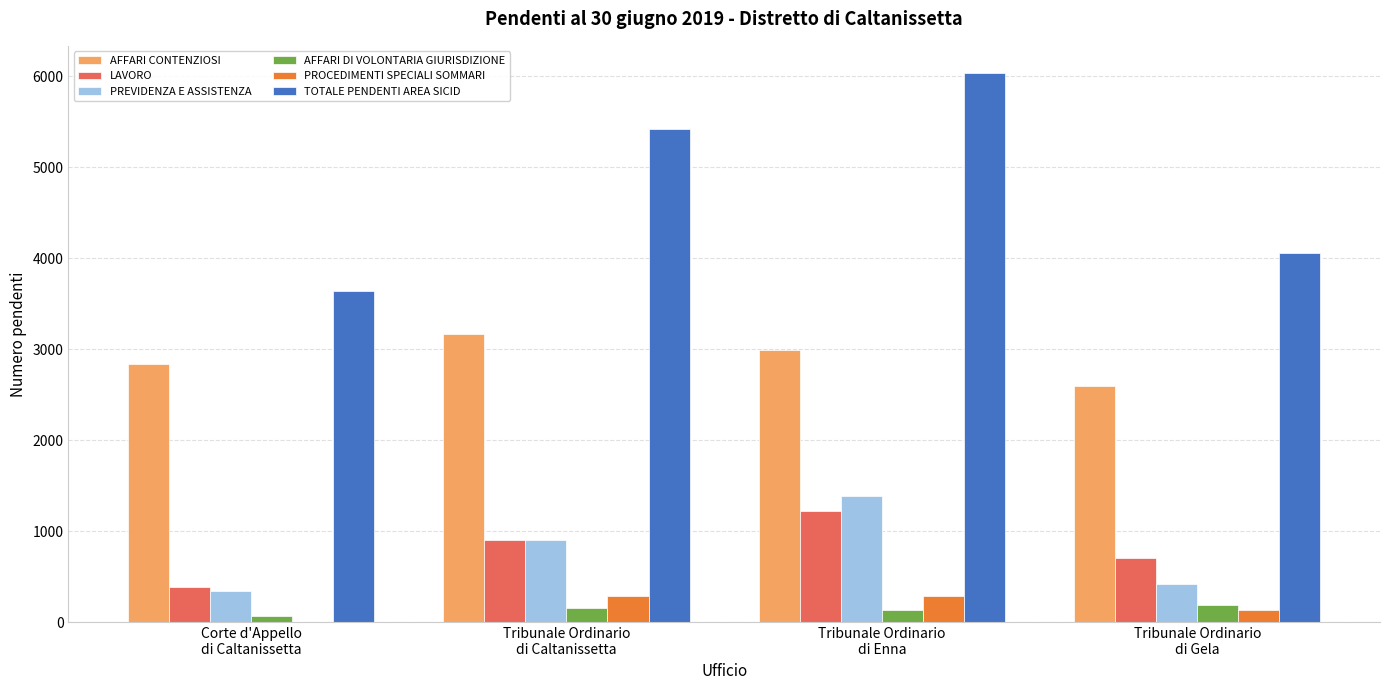

Which series has the largest total across all categories?

TOTALE PENDENTI AREA SICID